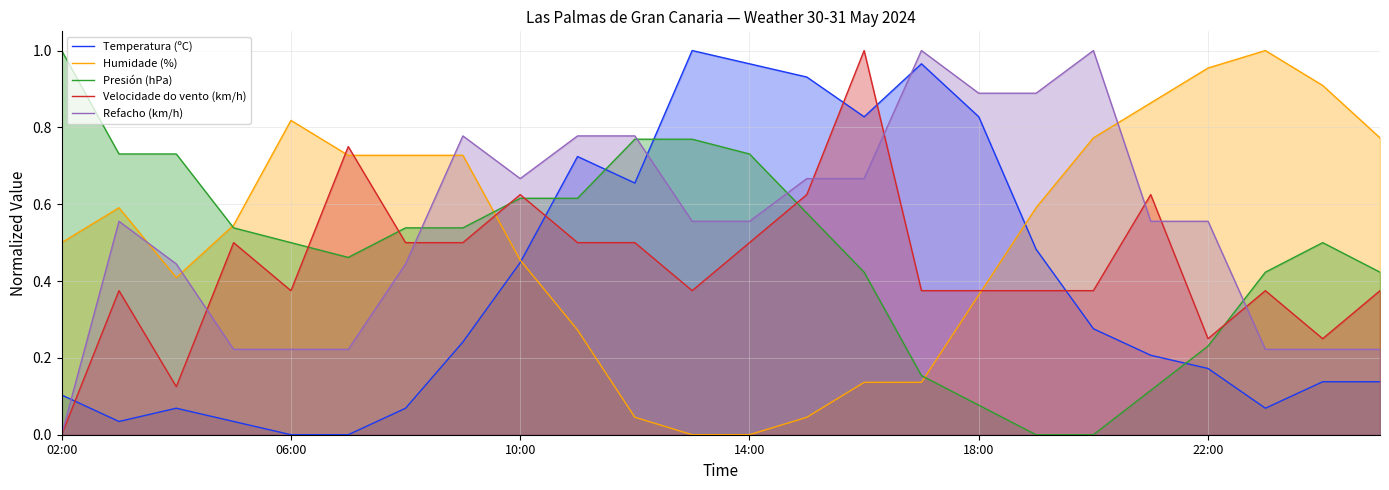

In Refacho (km/h), how many points are lower than both neighbors (excluding endpoints)?

1